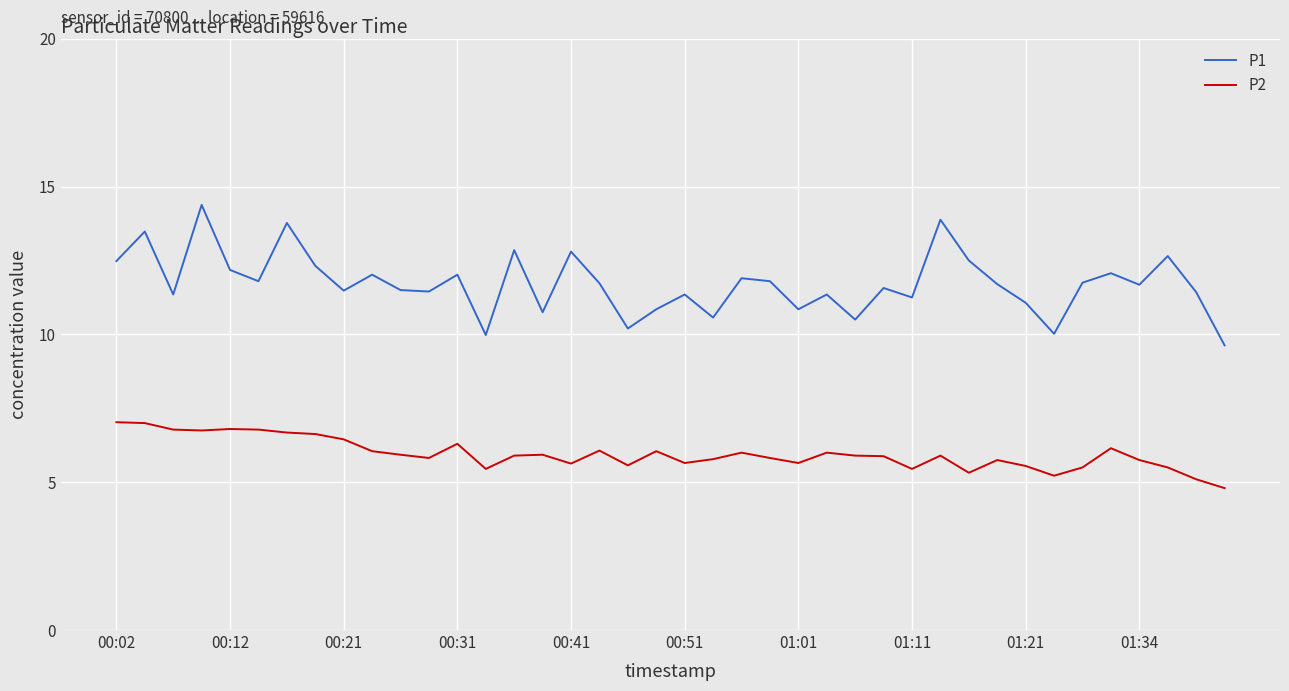

Which series has the largest total across all categories?

P1